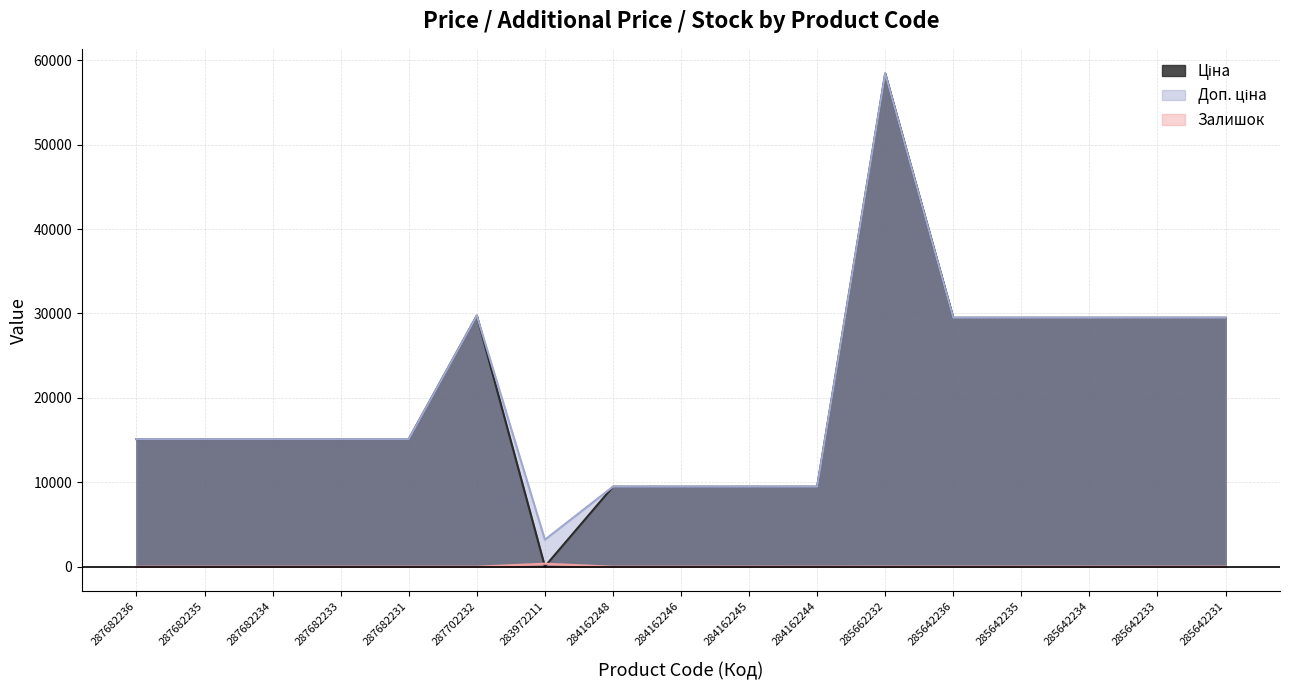

Reading left to right, what are all the values shown in this chart?

Ціна: 287682236=15120.0	287682235=15120.0	287682234=15120.0	287682233=15120.0	287682231=15120.0	287702232=29747.2	283972211=32.0	284162248=9480.1	284162246=9480.1	284162245=9480.1	284162244=9480.1	285662232=58426.5	285642236=29491.5	285642235=29491.5	285642234=29491.5	285642233=29491.5	285642231=29491.5
Доп. ціна: 287682236=15120.0	287682235=15120.0	287682234=15120.0	287682233=15120.0	287682231=15120.0	287702232=29747.2	283972211=3205.0	284162248=9480.1	284162246=9480.1	284162245=9480.1	284162244=9480.1	285662232=58426.5	285642236=29491.5	285642235=29491.5	285642234=29491.5	285642233=29491.5	285642231=29491.5
Залишок: 287682236=0.0	287682235=0.0	287682234=0.0	287682233=0.0	287682231=0.0	287702232=0.0	283972211=360.0	284162248=0.0	284162246=0.0	284162245=8.0	284162244=2.0	285662232=14.0	285642236=12.0	285642235=13.0	285642234=10.0	285642233=9.0	285642231=11.0